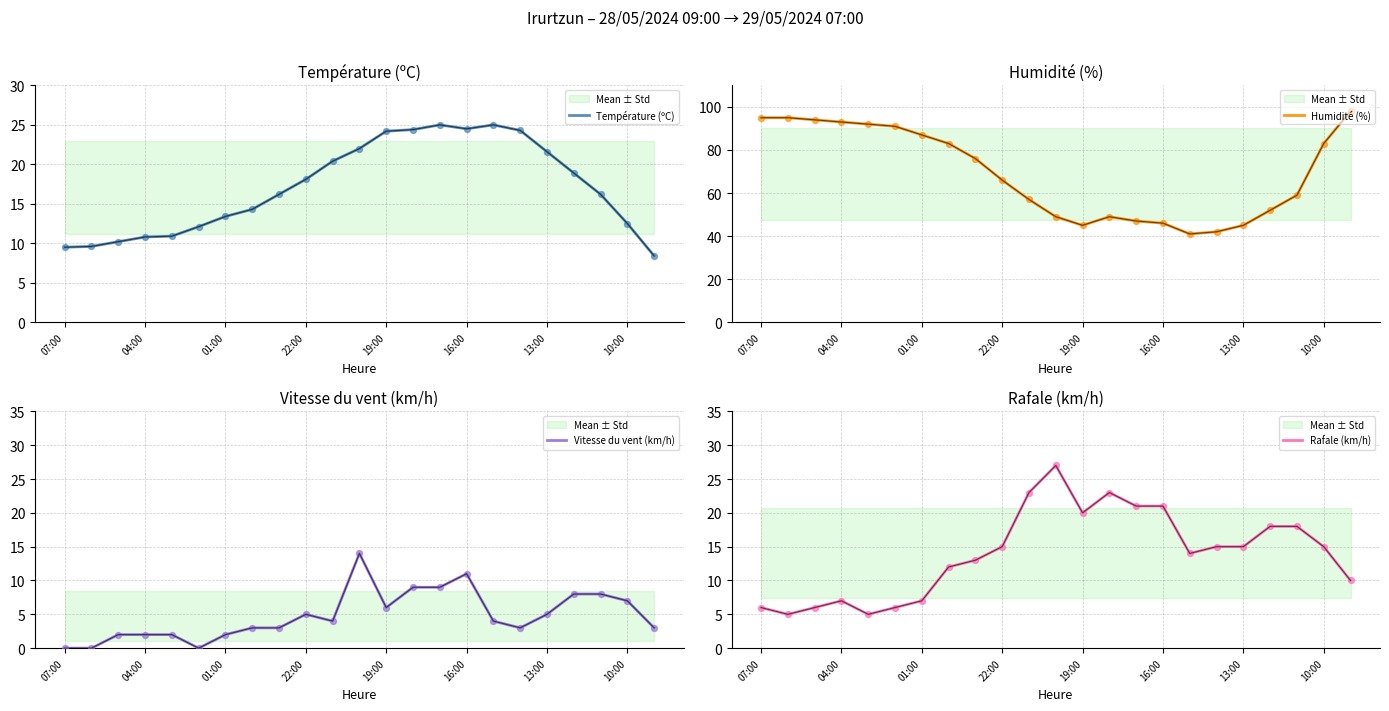

Which series contains the lowest Y value?

Vitesse du vent (km/h)